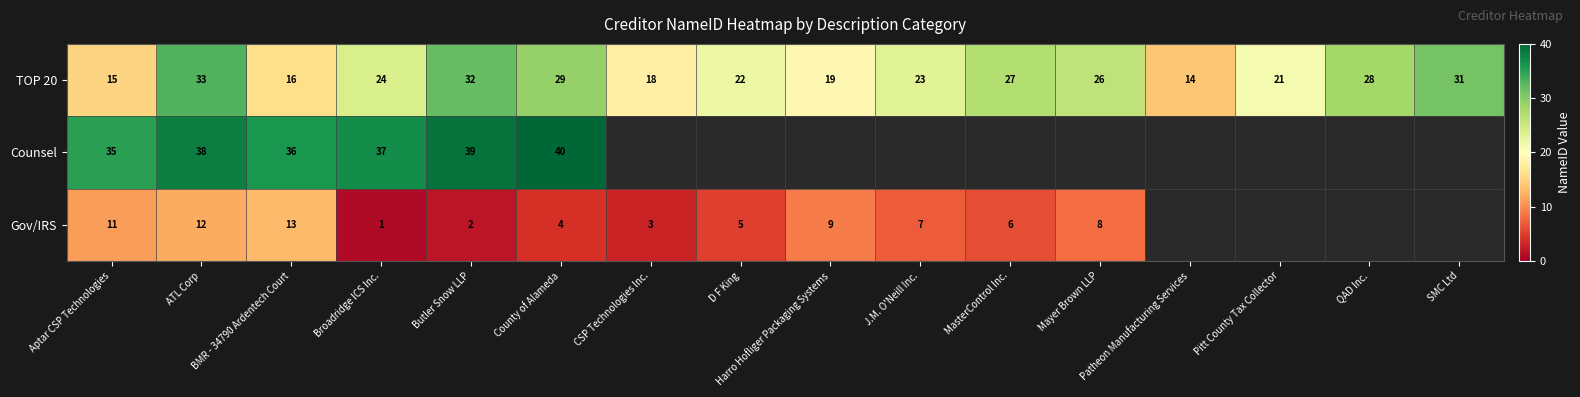

What is the total value across all series at Aptar CSP Technologies?

61